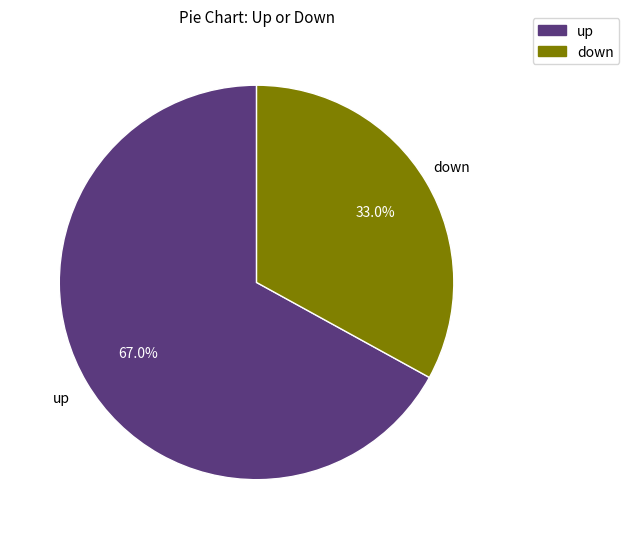

To the nearest percent, what is the average slice percentage?

50%